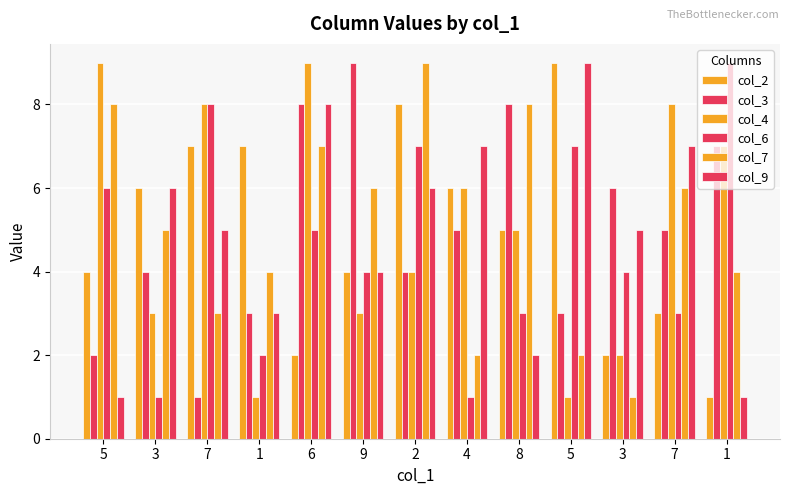

What is the average value of the col_6 series?

5